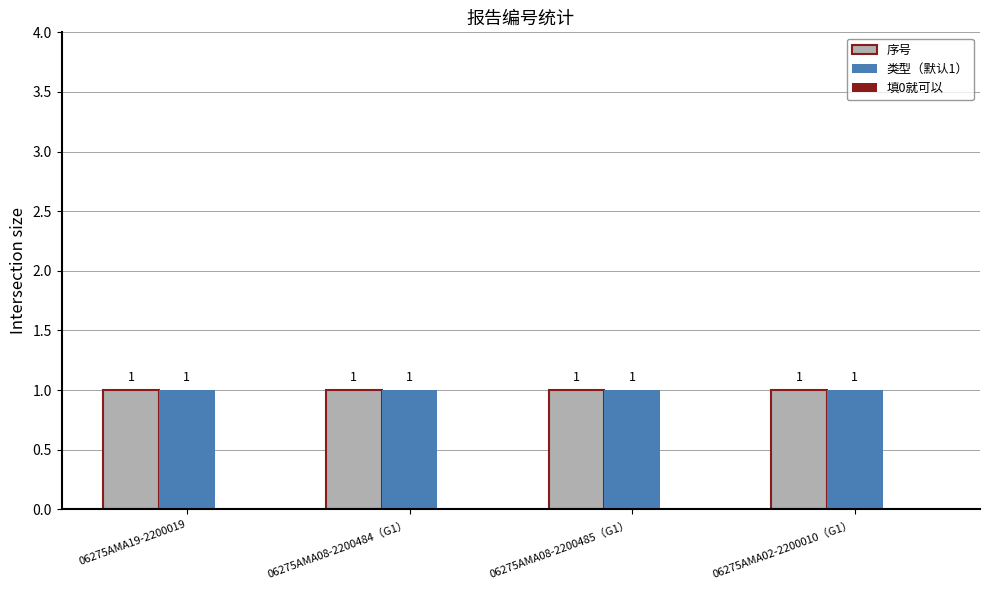

The 填0就可以 series shows 0 at 06275AMA02-2200010（G1）. True or false?

True